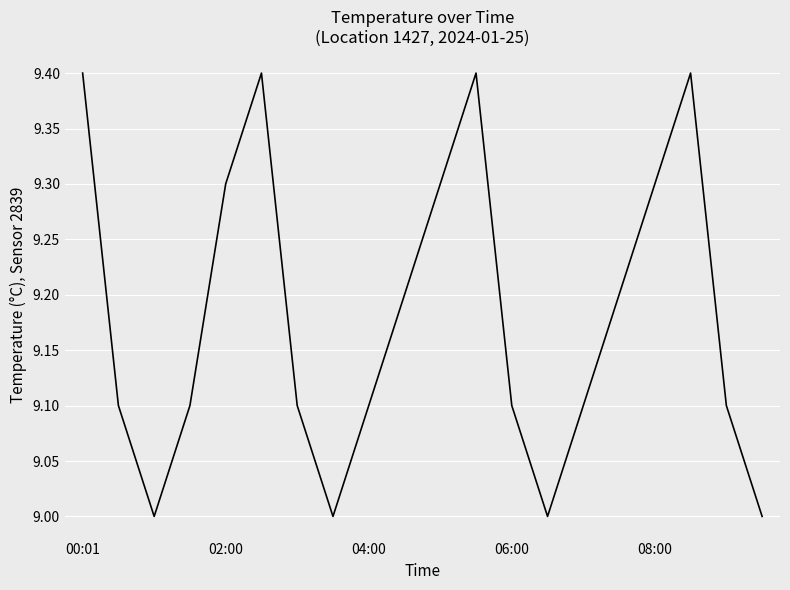

What is the minimum value shown in the chart?

9.0